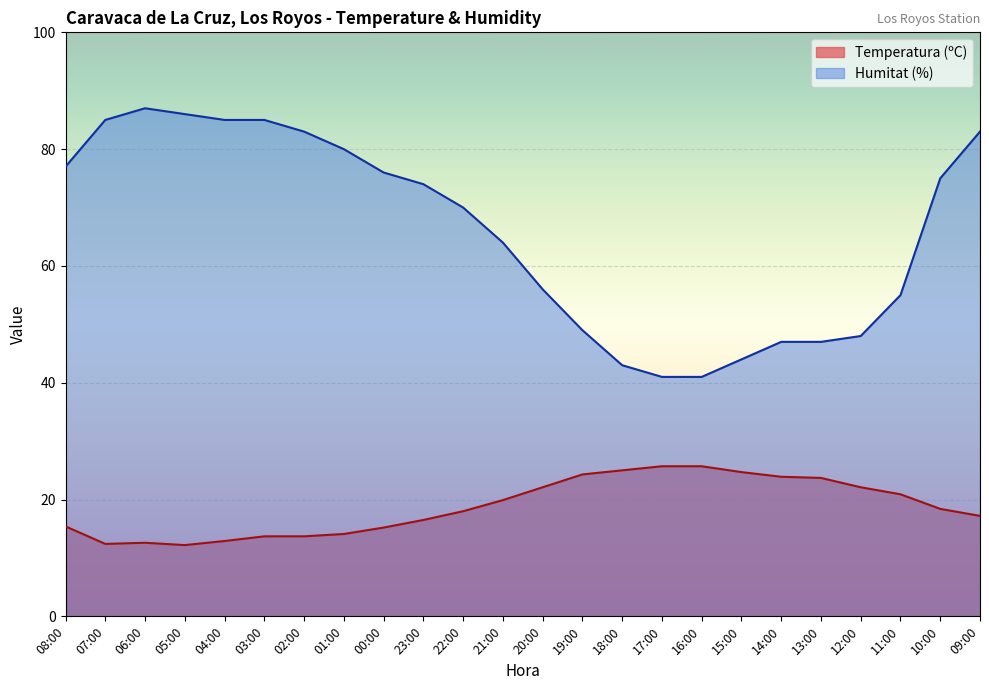

Rank the series by their average value, from highest to lowest.

Humitat (%), Temperatura (ºC)